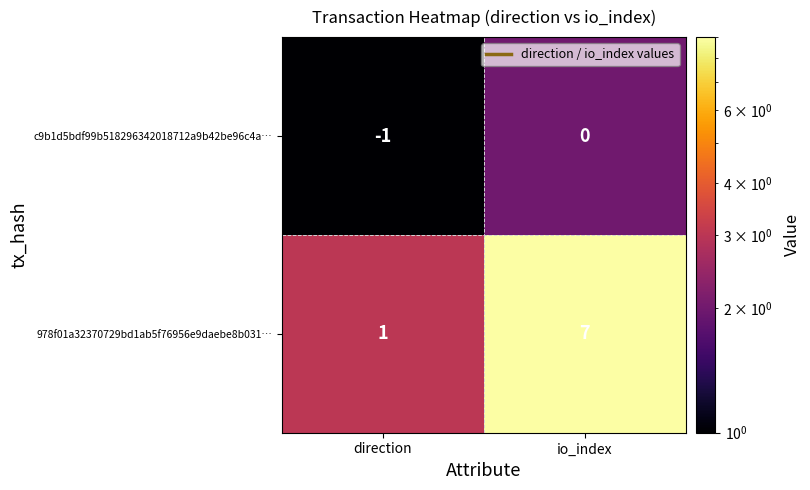

What is the spread (max minus min) of values at direction?

2